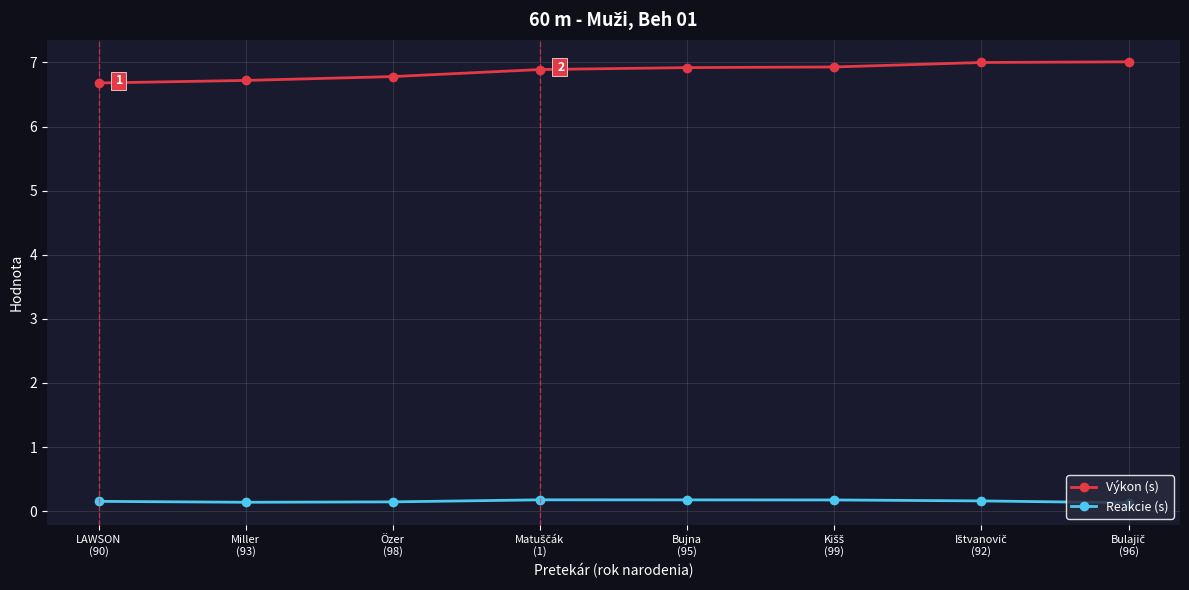

What is the approximate value of Reakcie (s) at Ištvanovič
(92)?

0.2